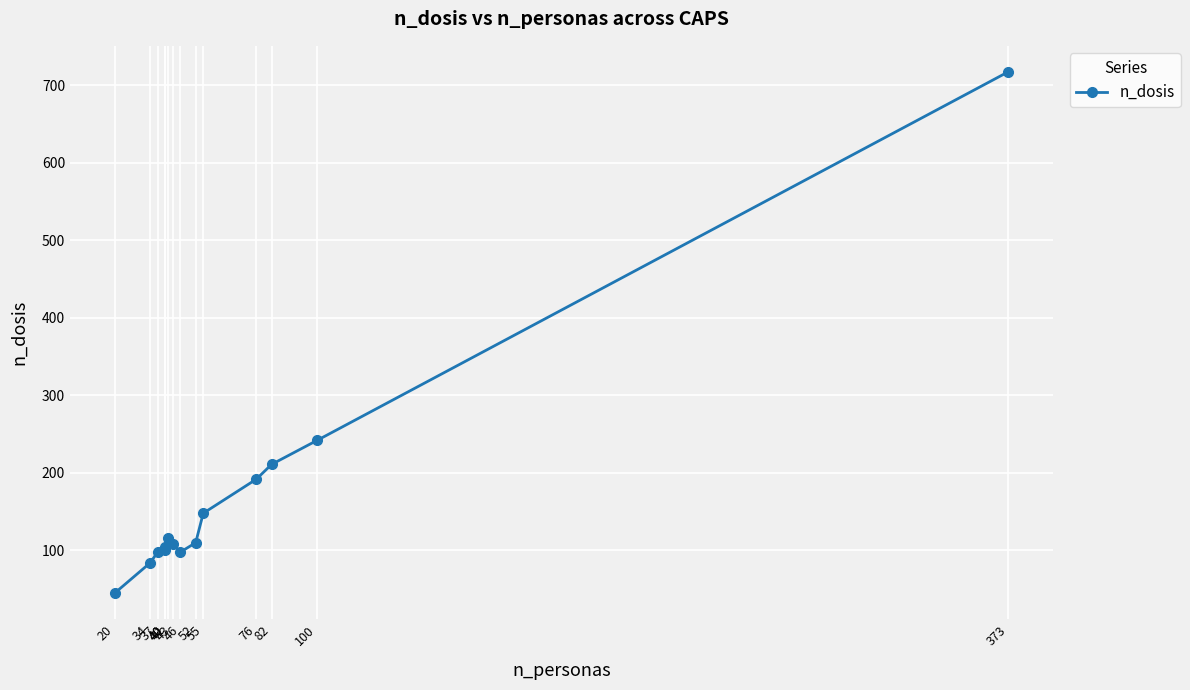

List the labels in order of value, smallest first.

20, 34, 37, 46, 40, 40, 43, 52, 41, 55, 76, 82, 100, 373